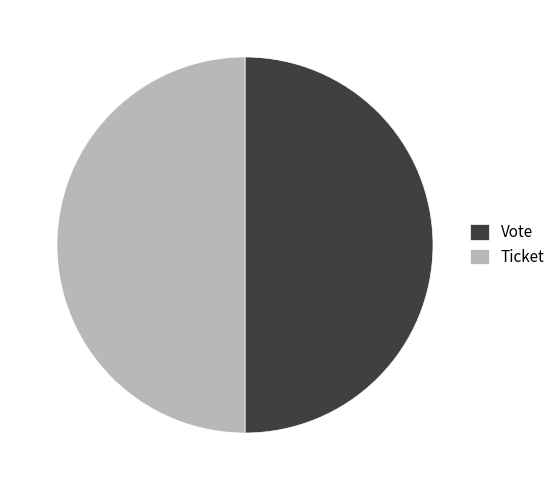

Combined, do Ticket and Vote account for over 50%?

Yes